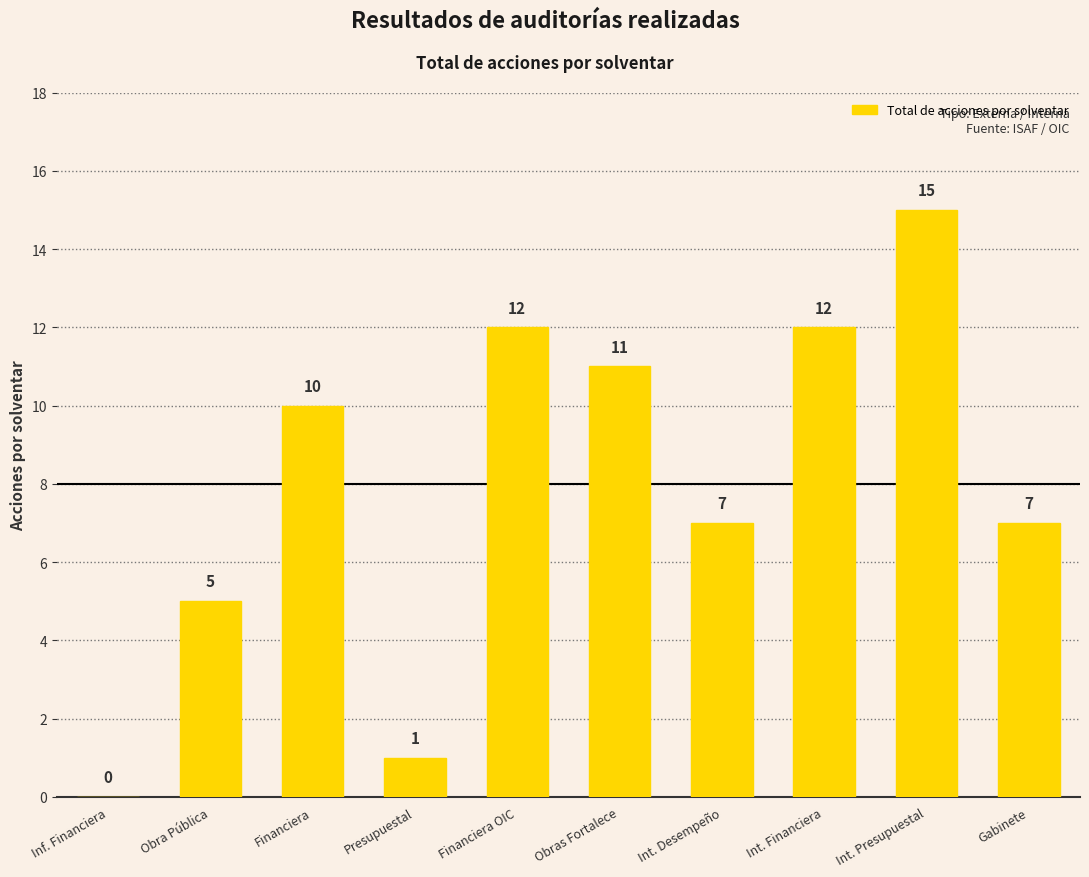

What is the approximate value at Financiera, to the nearest 10?

10